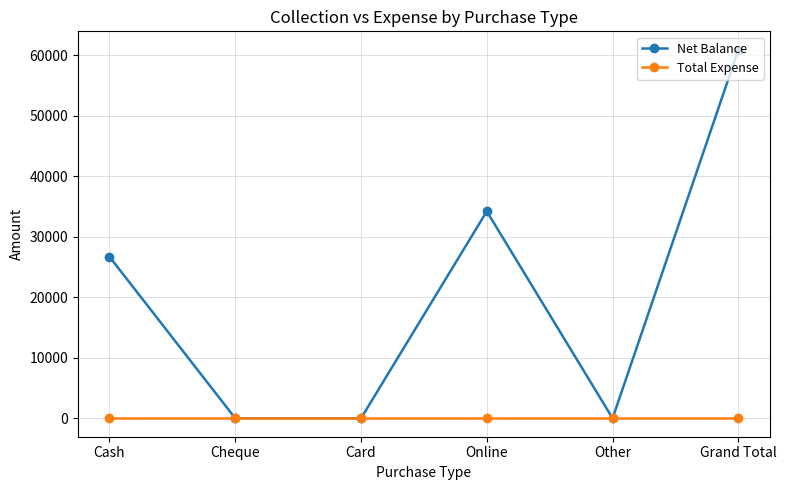

At how many categories does at least one series exceed 1245?

3